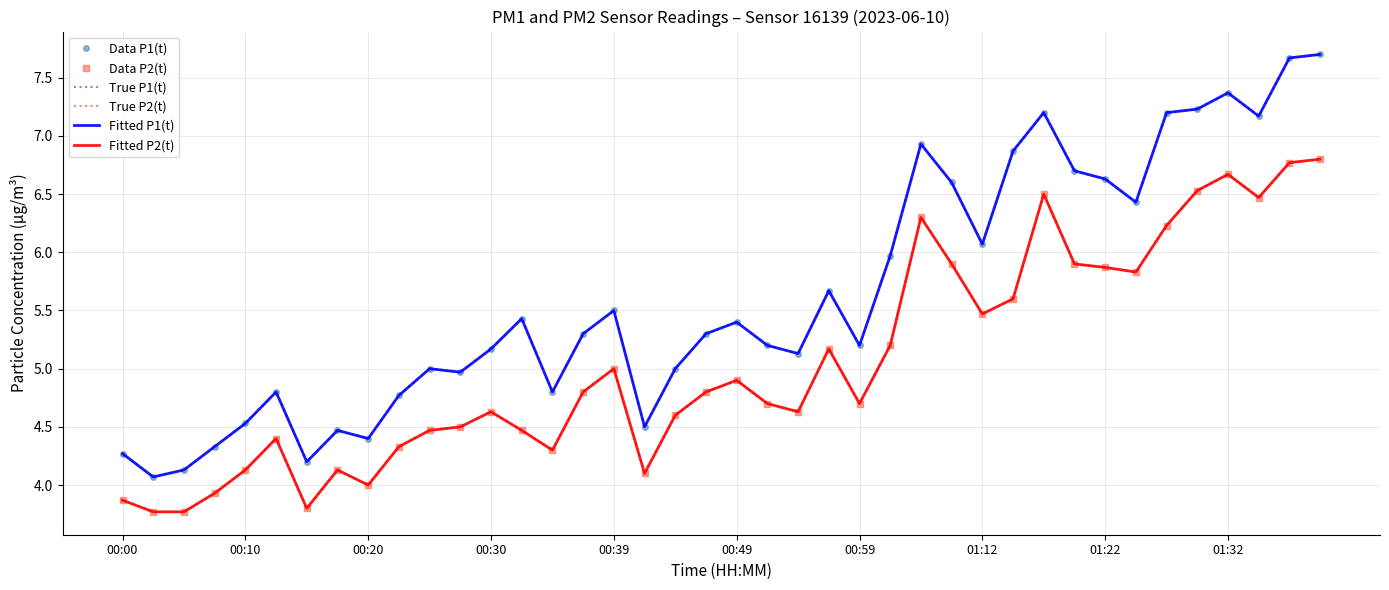

What is the difference between the maximum and minimum values in the Fitted P1(t) series?

3.6